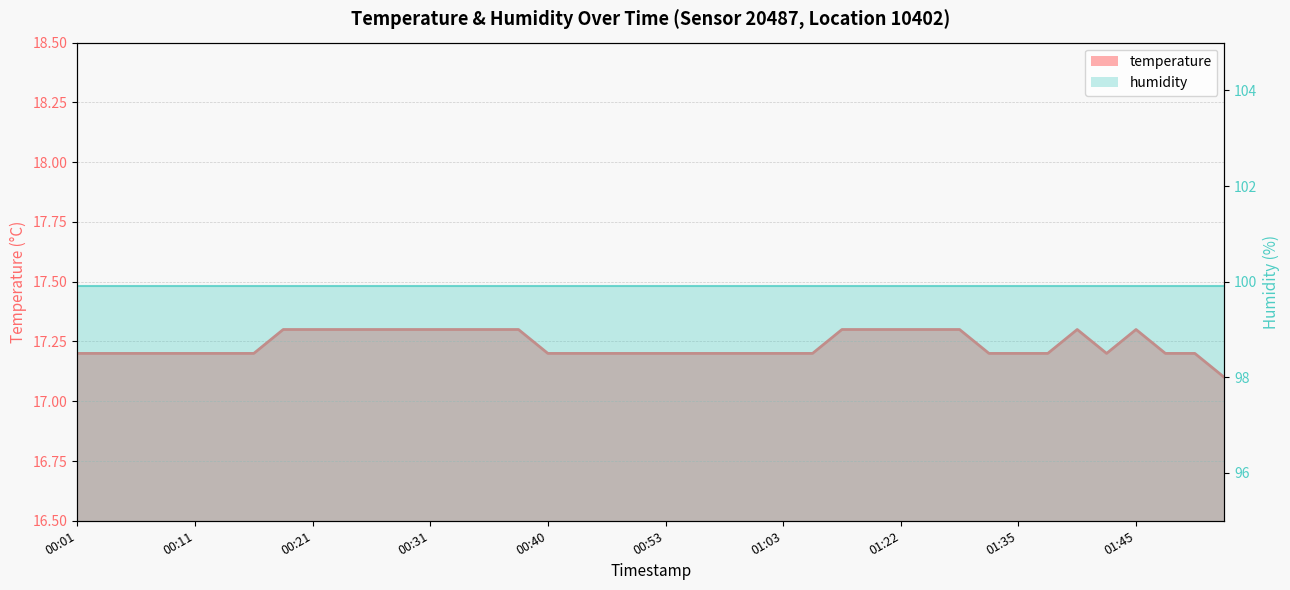

How many series are shown in this chart?

2